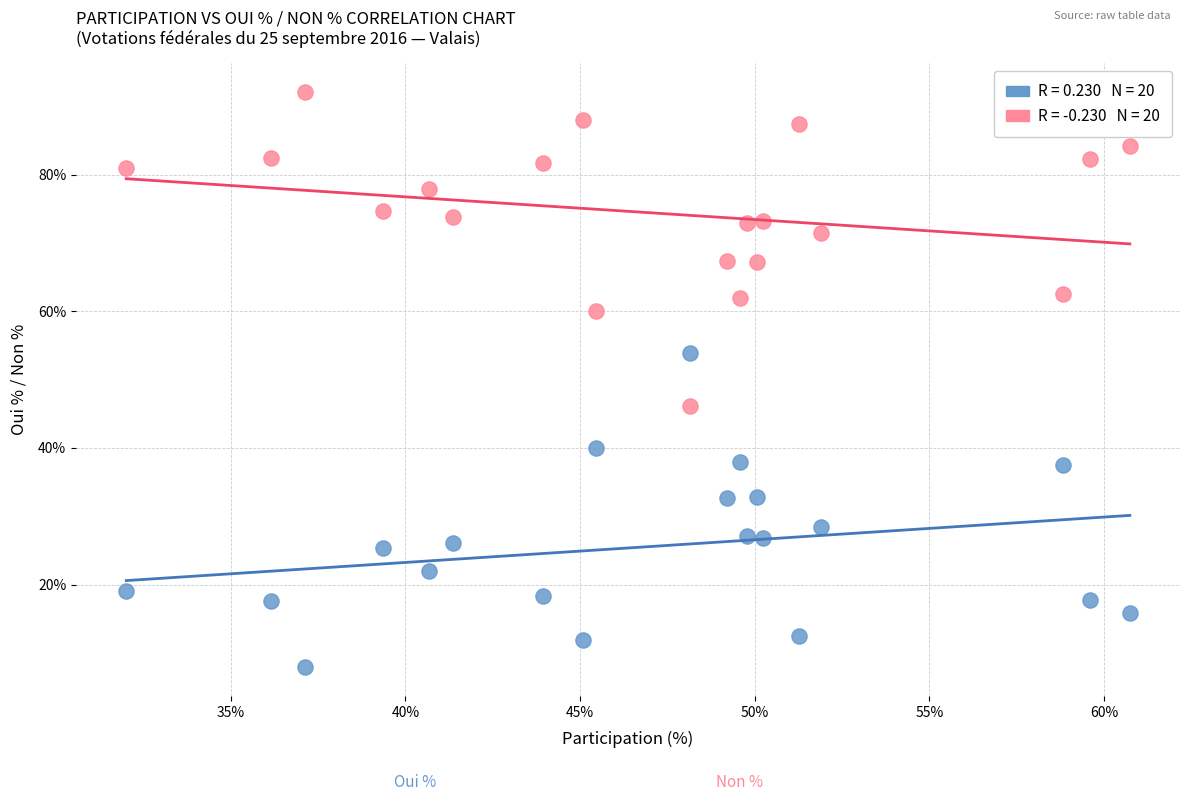

Across all data points, what is the range of Y values (max minus min)?

84.2